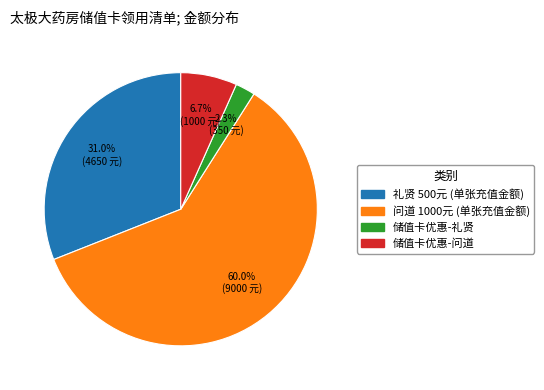

Is there any slice that represents more than half of the pie?

Yes